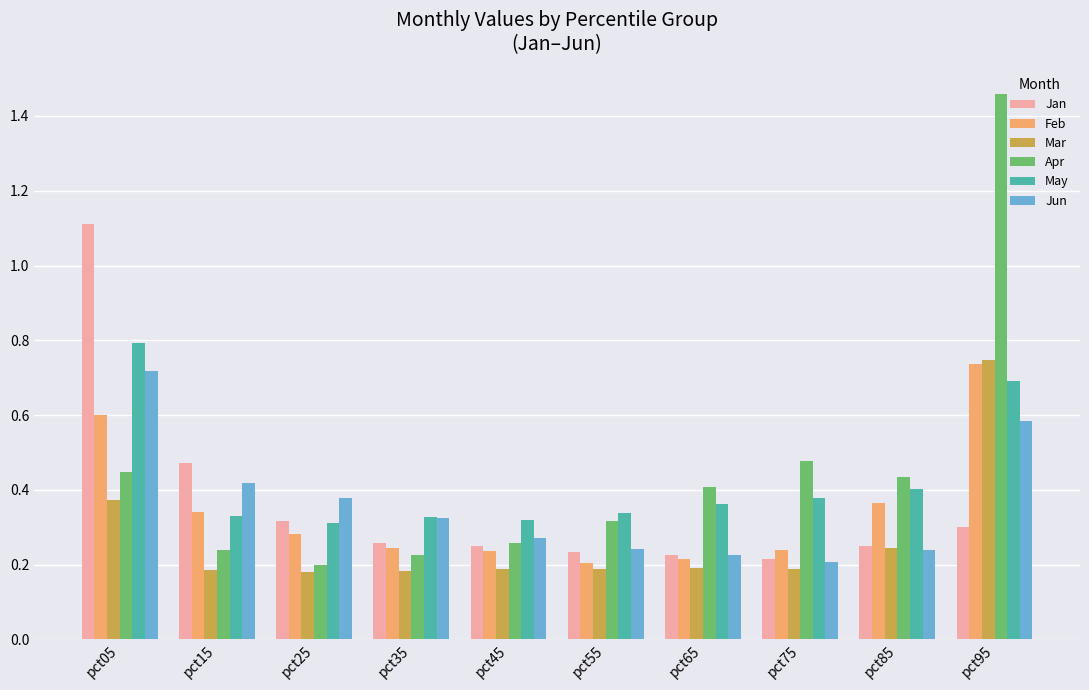

What is the difference between the maximum and minimum values in the Apr series?

1.3